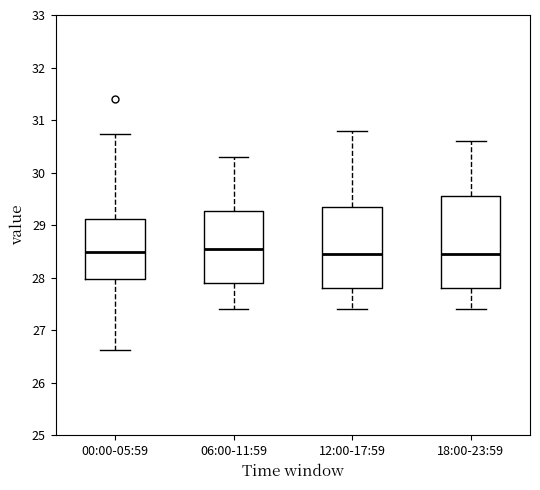

Reading left to right, transcribe this box plot: for each box, give where its median line is, the range the box spans, and where its two whiskers end, as read against the y-axis. The values are not printed on the chart, so give them approximately, as read against the axis.

00:00-05:59: median 28.5, box 28.0 to 29.1, whiskers 26.6 to 30.7
06:00-11:59: median 28.6, box 27.9 to 29.3, whiskers 27.4 to 30.3
12:00-17:59: median 28.5, box 27.8 to 29.4, whiskers 27.4 to 30.8
18:00-23:59: median 28.5, box 27.8 to 29.6, whiskers 27.4 to 30.6